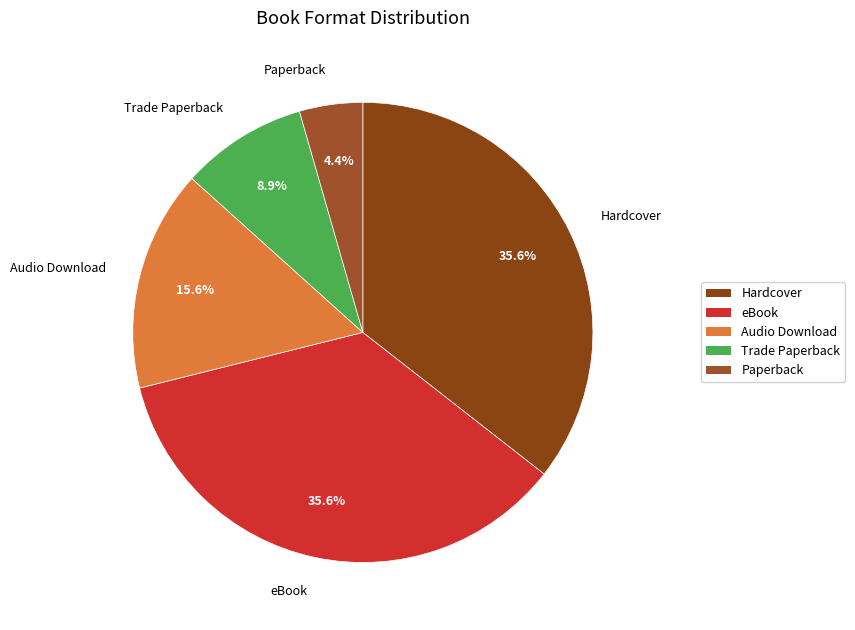

How many slices are in this pie chart?

5